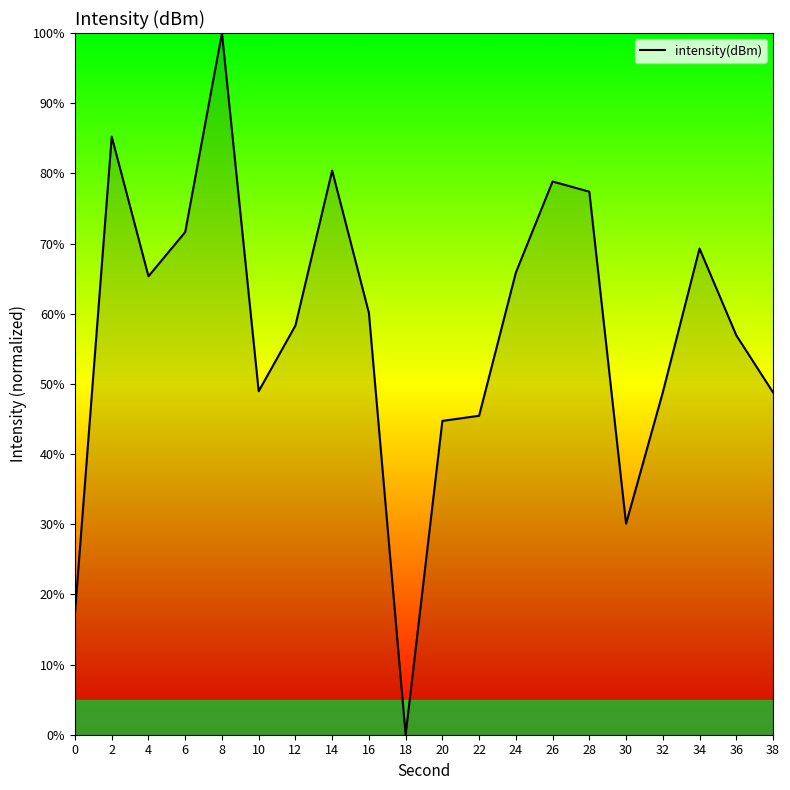

What is the difference between the values at 14 and 32?

31.6